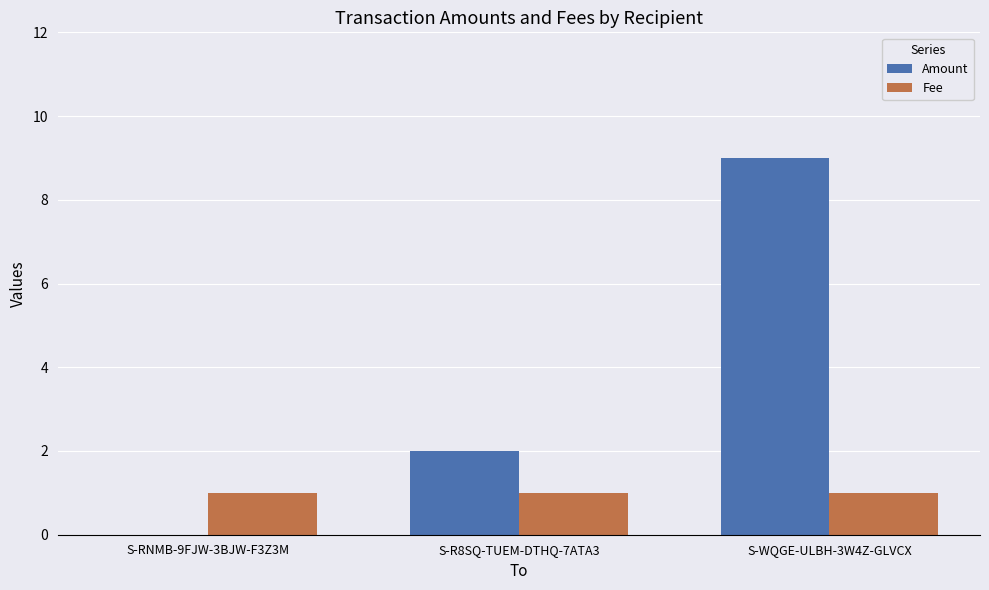

The value of Fee at S-WQGE-ULBH-3W4Z-GLVCX is 0. True or false?

False